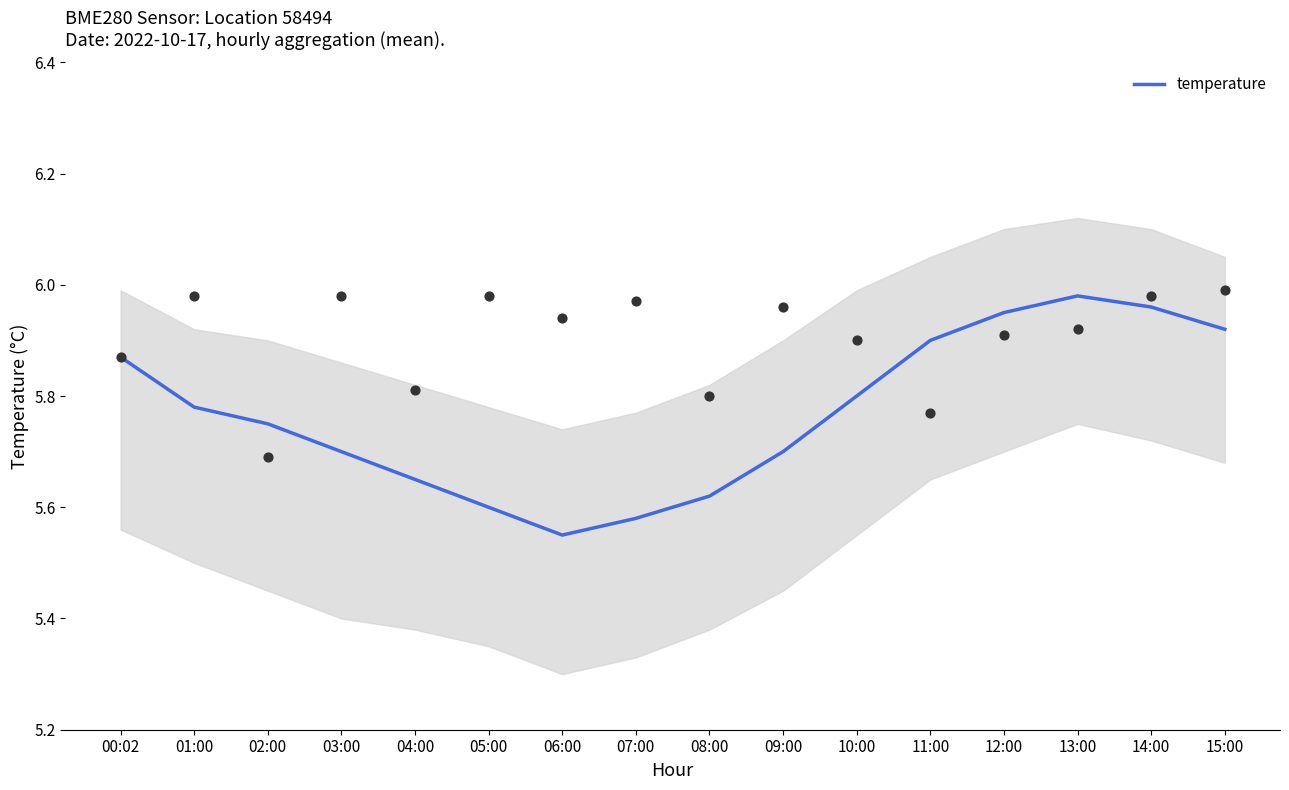

What is the change in value from 04:00 to 14:00?

+0.3